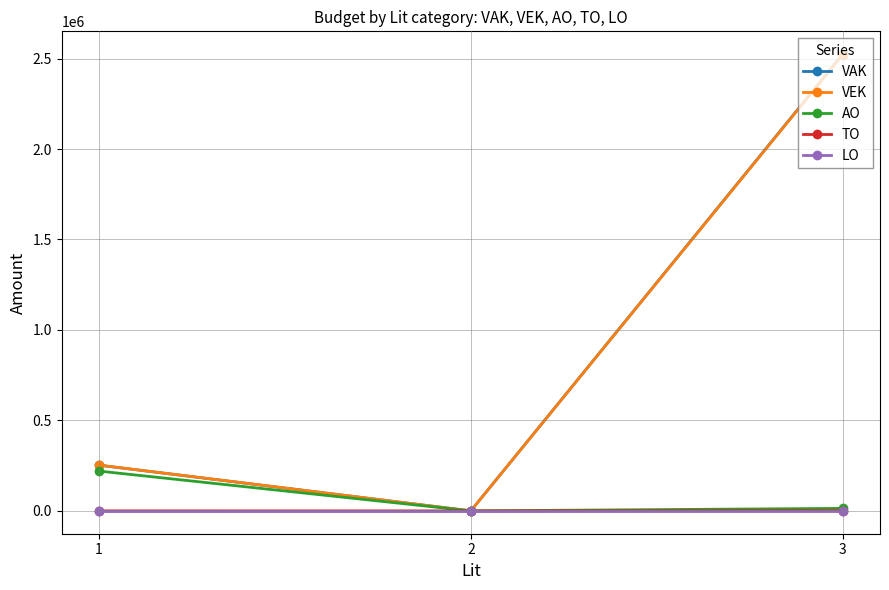

Between 2 and 3, which series saw the biggest shift?

VAK